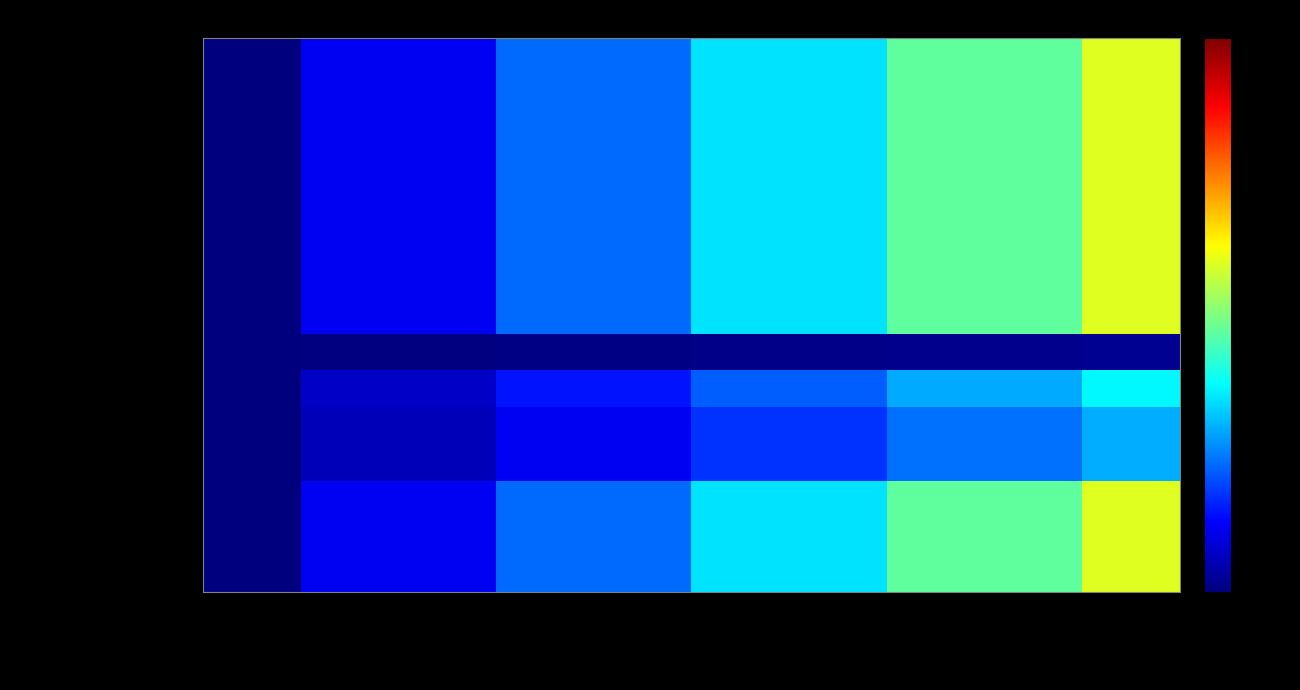

Which series has the widest spread of values?

Driftservice enligt Mall